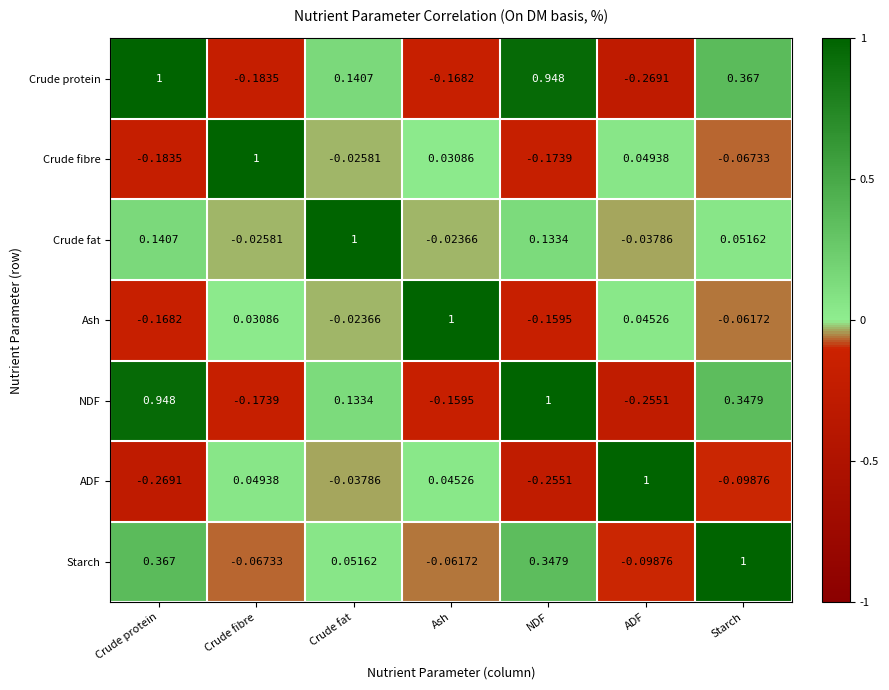

At which label does NDF reach its peak?

NDF